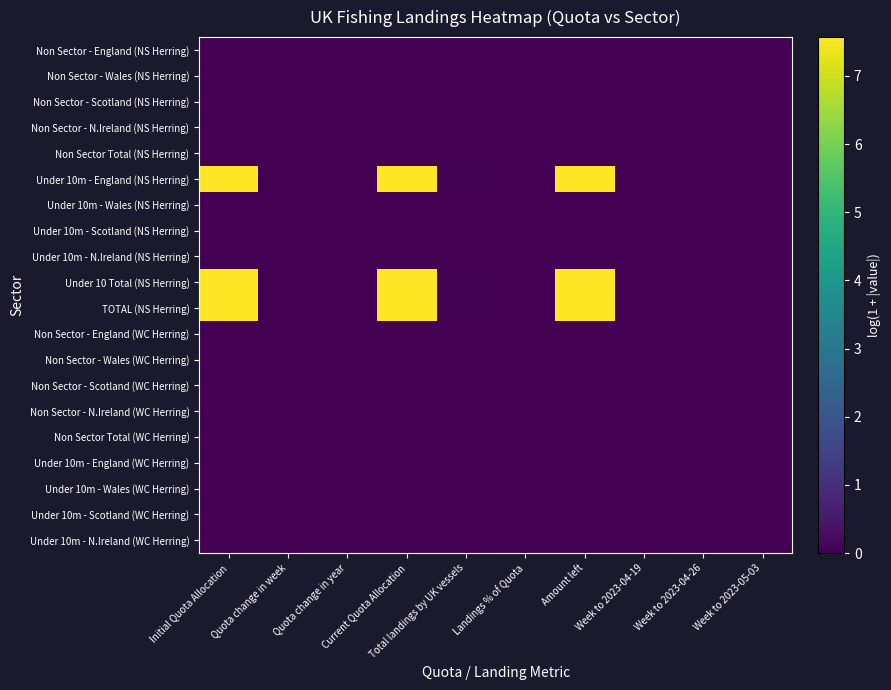

Reading left to right, what are all the values shown in this chart?

Non Sector - England (NS Herring): Initial Quota Allocation=0.0	Quota change in week=0.0	Quota change in year=0.0	Current Quota Allocation=0.0	Total landings by UK vessels=0.0	Landings % of Quota=0.0	Amount left=0.0	Week to 2023-04-19=0.0	Week to 2023-04-26=0.0	Week to 2023-05-03=0.0
Non Sector - Wales (NS Herring): Initial Quota Allocation=0.0	Quota change in week=0.0	Quota change in year=0.0	Current Quota Allocation=0.0	Total landings by UK vessels=0.0	Landings % of Quota=0.0	Amount left=0.0	Week to 2023-04-19=0.0	Week to 2023-04-26=0.0	Week to 2023-05-03=0.0
Non Sector - Scotland (NS Herring): Initial Quota Allocation=0.0	Quota change in week=0.0	Quota change in year=0.0	Current Quota Allocation=0.0	Total landings by UK vessels=0.0	Landings % of Quota=0.0	Amount left=0.0	Week to 2023-04-19=0.0	Week to 2023-04-26=0.0	Week to 2023-05-03=0.0
Non Sector - N.Ireland (NS Herring): Initial Quota Allocation=0.0	Quota change in week=0.0	Quota change in year=0.0	Current Quota Allocation=0.0	Total landings by UK vessels=0.0	Landings % of Quota=0.0	Amount left=0.0	Week to 2023-04-19=0.0	Week to 2023-04-26=0.0	Week to 2023-05-03=0.0
Non Sector Total (NS Herring): Initial Quota Allocation=0.0	Quota change in week=0.0	Quota change in year=0.0	Current Quota Allocation=0.0	Total landings by UK vessels=0.0	Landings % of Quota=0.0	Amount left=0.0	Week to 2023-04-19=0.0	Week to 2023-04-26=0.0	Week to 2023-05-03=0.0
Under 10m - England (NS Herring): Initial Quota Allocation=7.6	Quota change in week=0.0	Quota change in year=0.0	Current Quota Allocation=7.6	Total landings by UK vessels=0.0	Landings % of Quota=0.0	Amount left=7.6	Week to 2023-04-19=0.0	Week to 2023-04-26=0.0	Week to 2023-05-03=0.0
Under 10m - Wales (NS Herring): Initial Quota Allocation=0.0	Quota change in week=0.0	Quota change in year=0.0	Current Quota Allocation=0.0	Total landings by UK vessels=0.0	Landings % of Quota=0.0	Amount left=0.0	Week to 2023-04-19=0.0	Week to 2023-04-26=0.0	Week to 2023-05-03=0.0
Under 10m - Scotland (NS Herring): Initial Quota Allocation=0.0	Quota change in week=0.0	Quota change in year=0.0	Current Quota Allocation=0.0	Total landings by UK vessels=0.0	Landings % of Quota=0.0	Amount left=0.0	Week to 2023-04-19=0.0	Week to 2023-04-26=0.0	Week to 2023-05-03=0.0
Under 10m - N.Ireland (NS Herring): Initial Quota Allocation=0.0	Quota change in week=0.0	Quota change in year=0.0	Current Quota Allocation=0.0	Total landings by UK vessels=0.0	Landings % of Quota=0.0	Amount left=0.0	Week to 2023-04-19=0.0	Week to 2023-04-26=0.0	Week to 2023-05-03=0.0
Under 10 Total (NS Herring): Initial Quota Allocation=7.6	Quota change in week=0.0	Quota change in year=0.0	Current Quota Allocation=7.6	Total landings by UK vessels=0.0	Landings % of Quota=0.0	Amount left=7.6	Week to 2023-04-19=0.0	Week to 2023-04-26=0.0	Week to 2023-05-03=0.0
TOTAL (NS Herring): Initial Quota Allocation=7.6	Quota change in week=0.0	Quota change in year=0.0	Current Quota Allocation=7.6	Total landings by UK vessels=0.0	Landings % of Quota=0.0	Amount left=7.6	Week to 2023-04-19=0.0	Week to 2023-04-26=0.0	Week to 2023-05-03=0.0
Non Sector - England (WC Herring): Initial Quota Allocation=0.0	Quota change in week=0.0	Quota change in year=0.0	Current Quota Allocation=0.0	Total landings by UK vessels=0.0	Landings % of Quota=0.0	Amount left=0.0	Week to 2023-04-19=0.0	Week to 2023-04-26=0.0	Week to 2023-05-03=0.0
Non Sector - Wales (WC Herring): Initial Quota Allocation=0.0	Quota change in week=0.0	Quota change in year=0.0	Current Quota Allocation=0.0	Total landings by UK vessels=0.0	Landings % of Quota=0.0	Amount left=0.0	Week to 2023-04-19=0.0	Week to 2023-04-26=0.0	Week to 2023-05-03=0.0
Non Sector - Scotland (WC Herring): Initial Quota Allocation=0.0	Quota change in week=0.0	Quota change in year=0.0	Current Quota Allocation=0.0	Total landings by UK vessels=0.0	Landings % of Quota=0.0	Amount left=0.0	Week to 2023-04-19=0.0	Week to 2023-04-26=0.0	Week to 2023-05-03=0.0
Non Sector - N.Ireland (WC Herring): Initial Quota Allocation=0.0	Quota change in week=0.0	Quota change in year=0.0	Current Quota Allocation=0.0	Total landings by UK vessels=0.0	Landings % of Quota=0.0	Amount left=0.0	Week to 2023-04-19=0.0	Week to 2023-04-26=0.0	Week to 2023-05-03=0.0
Non Sector Total (WC Herring): Initial Quota Allocation=0.0	Quota change in week=0.0	Quota change in year=0.0	Current Quota Allocation=0.0	Total landings by UK vessels=0.0	Landings % of Quota=0.0	Amount left=0.0	Week to 2023-04-19=0.0	Week to 2023-04-26=0.0	Week to 2023-05-03=0.0
Under 10m - England (WC Herring): Initial Quota Allocation=0.0	Quota change in week=0.0	Quota change in year=0.0	Current Quota Allocation=0.0	Total landings by UK vessels=0.0	Landings % of Quota=0.0	Amount left=0.0	Week to 2023-04-19=0.0	Week to 2023-04-26=0.0	Week to 2023-05-03=0.0
Under 10m - Wales (WC Herring): Initial Quota Allocation=0.0	Quota change in week=0.0	Quota change in year=0.0	Current Quota Allocation=0.0	Total landings by UK vessels=0.0	Landings % of Quota=0.0	Amount left=0.0	Week to 2023-04-19=0.0	Week to 2023-04-26=0.0	Week to 2023-05-03=0.0
Under 10m - Scotland (WC Herring): Initial Quota Allocation=0.0	Quota change in week=0.0	Quota change in year=0.0	Current Quota Allocation=0.0	Total landings by UK vessels=0.0	Landings % of Quota=0.0	Amount left=0.0	Week to 2023-04-19=0.0	Week to 2023-04-26=0.0	Week to 2023-05-03=0.0
Under 10m - N.Ireland (WC Herring): Initial Quota Allocation=0.0	Quota change in week=0.0	Quota change in year=0.0	Current Quota Allocation=0.0	Total landings by UK vessels=0.0	Landings % of Quota=0.0	Amount left=0.0	Week to 2023-04-19=0.0	Week to 2023-04-26=0.0	Week to 2023-05-03=0.0